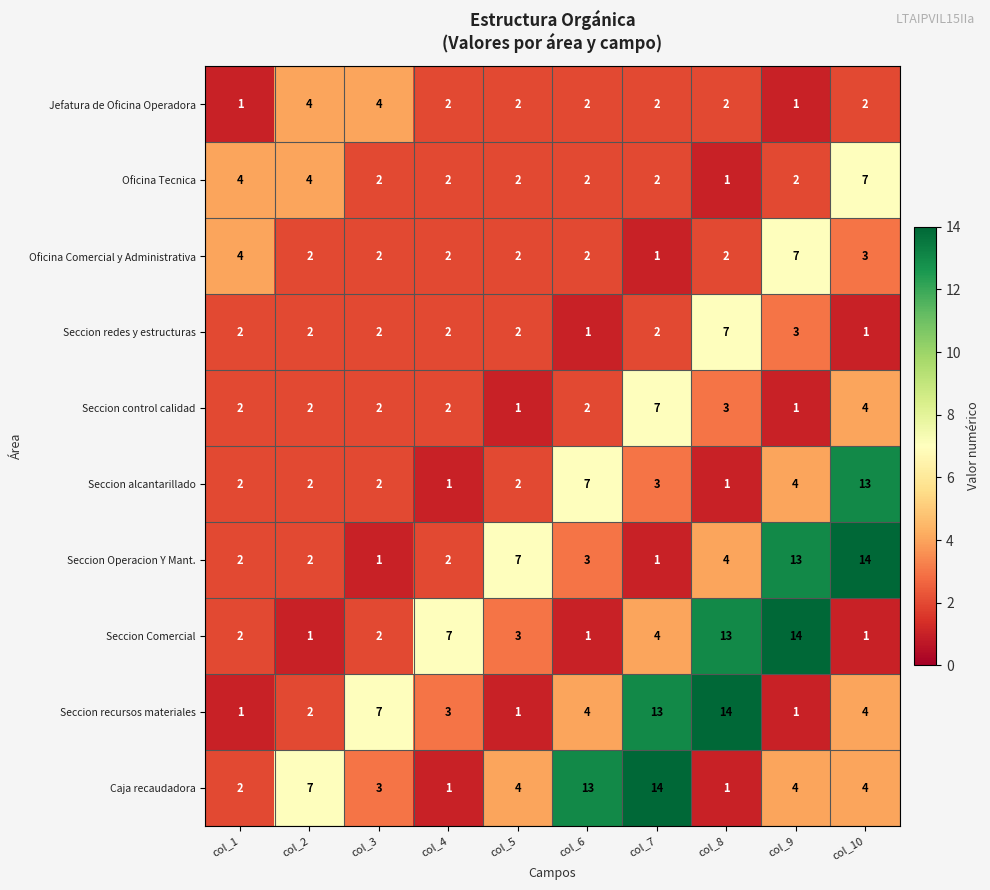

How many distinct data groups are displayed?

10